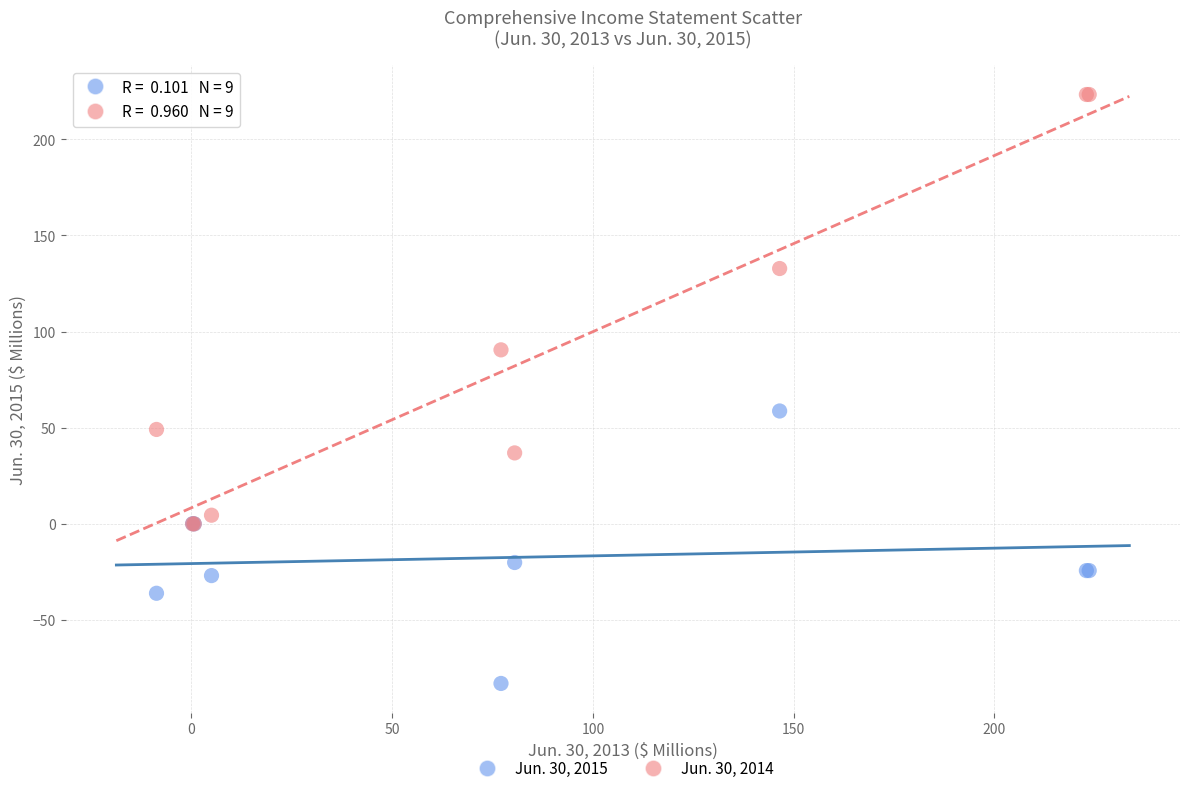

Which series has the widest spread of Y values?

Jun. 30, 2014